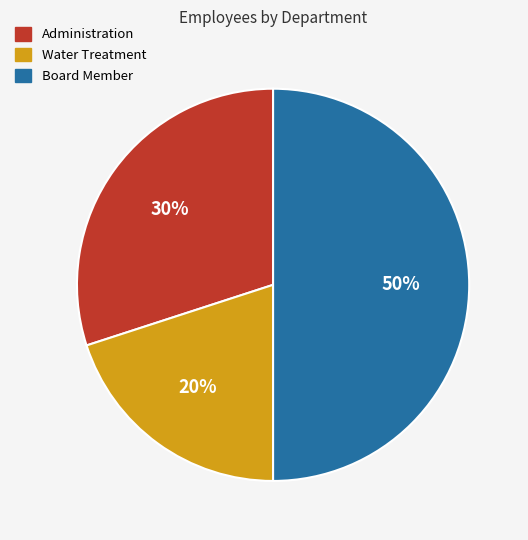

Between Water Treatment and Board Member, which is larger?

Board Member